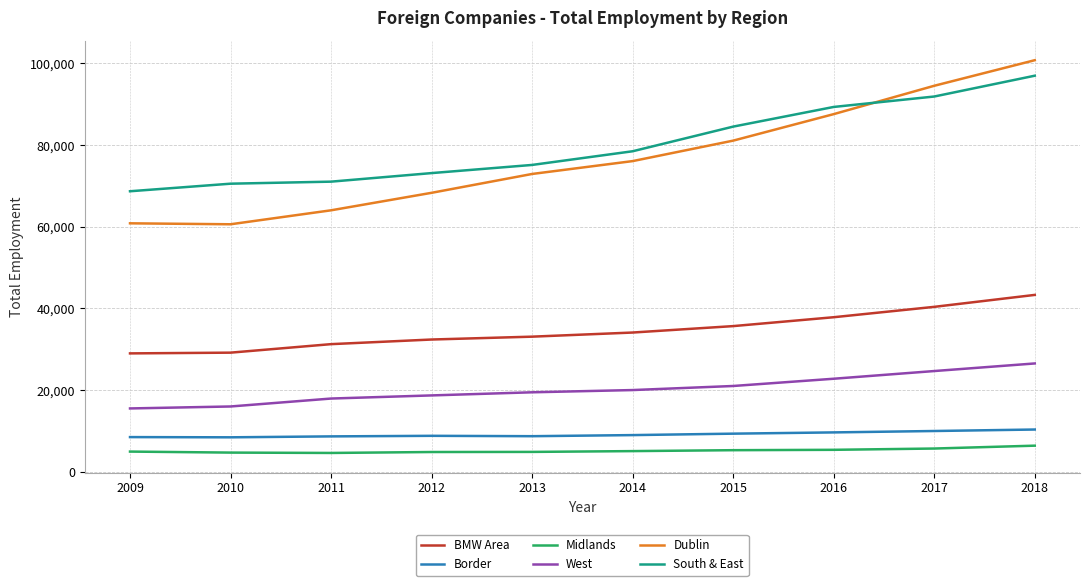

At which label is Dublin closest to 80697?

2015